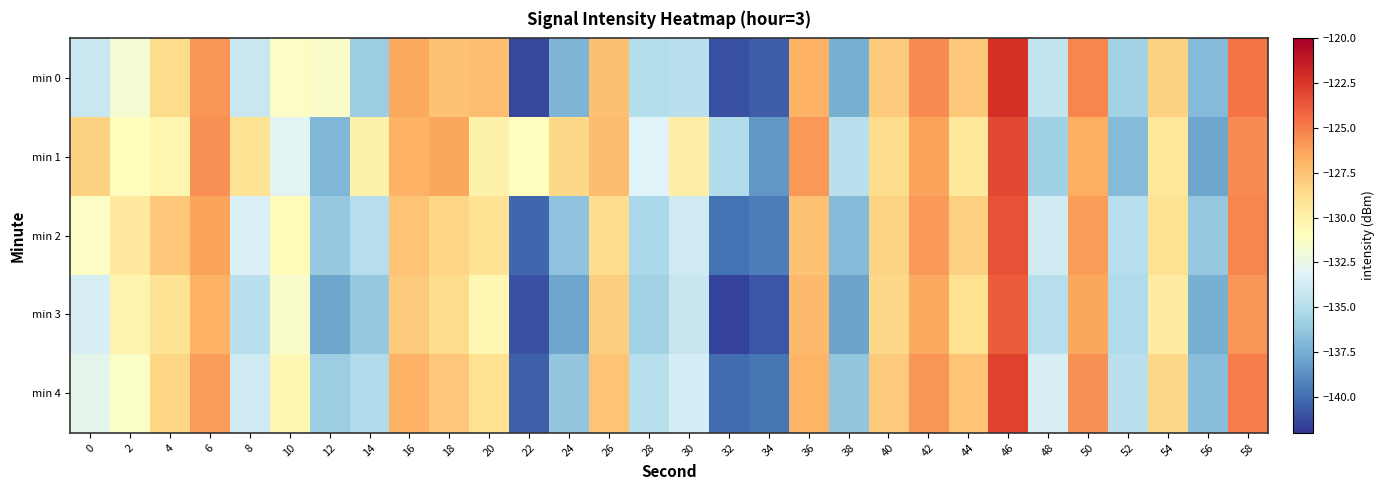

Reading left to right, transcribe all the data shown in this chart.

min 0: 0=-134.1	2=-131.8	4=-128.6	6=-125.8	8=-134.1	10=-131.2	12=-131.4	14=-135.9	16=-126.5	18=-127.5	20=-127.3	22=-141.4	24=-137.1	26=-127.4	28=-135.0	30=-134.7	32=-141.0	34=-140.6	36=-126.8	38=-137.4	40=-127.8	42=-125.5	44=-127.8	46=-122.2	48=-134.4	50=-125.3	52=-135.7	54=-128.2	56=-136.9	58=-124.7
min 1: 0=-128.2	2=-130.9	4=-130.4	6=-125.6	8=-129.1	10=-133.0	12=-137.1	14=-130.1	16=-126.8	18=-126.4	20=-130.0	22=-131.0	24=-128.5	26=-127.3	28=-133.2	30=-129.8	32=-135.1	34=-138.4	36=-125.9	38=-134.7	40=-128.6	42=-126.2	44=-129.4	46=-123.1	48=-135.8	50=-126.7	52=-136.9	54=-129.3	56=-137.8	58=-125.5
min 2: 0=-131.2	2=-129.5	4=-127.8	6=-126.3	8=-133.4	10=-130.7	12=-136.2	14=-134.9	16=-127.6	18=-128.4	20=-129.1	22=-140.2	24=-136.5	26=-128.7	28=-135.3	30=-133.9	32=-139.8	34=-139.4	36=-127.5	38=-136.9	40=-128.3	42=-126.0	44=-128.1	46=-123.5	48=-133.8	50=-126.1	52=-134.9	54=-129.0	56=-136.2	58=-125.3
min 3: 0=-133.5	2=-130.2	4=-129.1	6=-126.8	8=-134.7	10=-131.5	12=-137.8	14=-136.2	16=-127.9	18=-128.6	20=-130.4	22=-141.0	24=-137.8	26=-128.0	28=-135.7	30=-134.2	32=-141.5	34=-140.8	36=-127.2	38=-137.9	40=-128.5	42=-126.5	44=-128.9	46=-123.8	48=-134.9	50=-126.4	52=-135.2	54=-129.7	56=-137.4	58=-125.8
min 4: 0=-132.8	2=-131.3	4=-128.4	6=-126.1	8=-133.9	10=-130.4	12=-135.9	14=-135.1	16=-126.8	18=-127.7	20=-128.9	22=-140.5	24=-136.3	26=-127.6	28=-134.8	30=-133.6	32=-140.1	34=-139.7	36=-126.9	38=-136.4	40=-127.9	42=-125.8	44=-127.6	46=-122.9	48=-133.5	50=-125.6	52=-134.7	54=-128.5	56=-136.7	58=-124.9